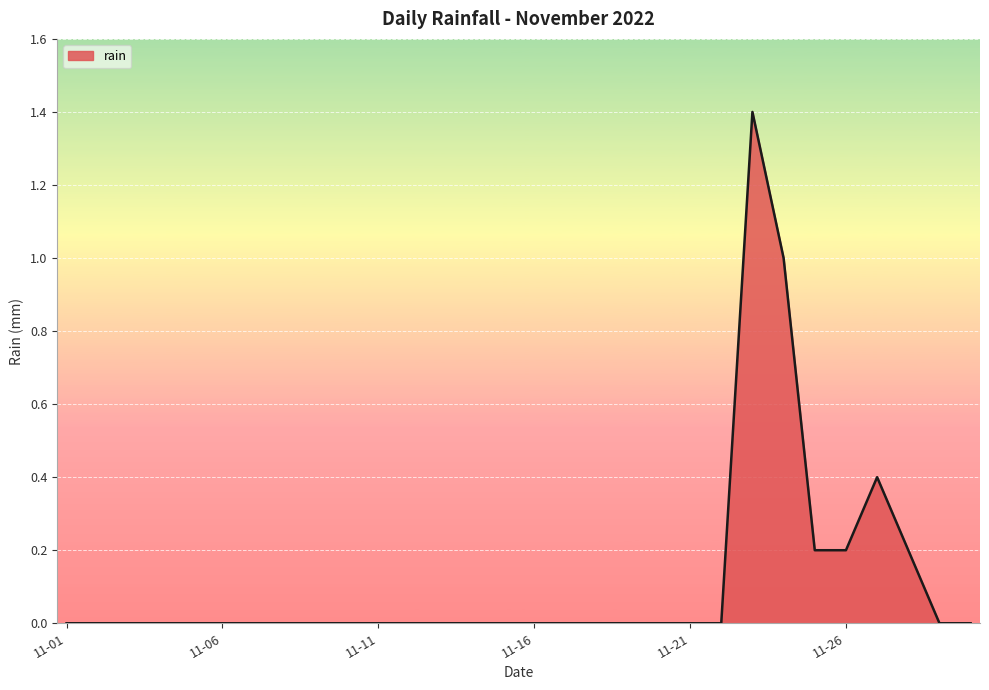

What is the greatest value displayed?

1.4